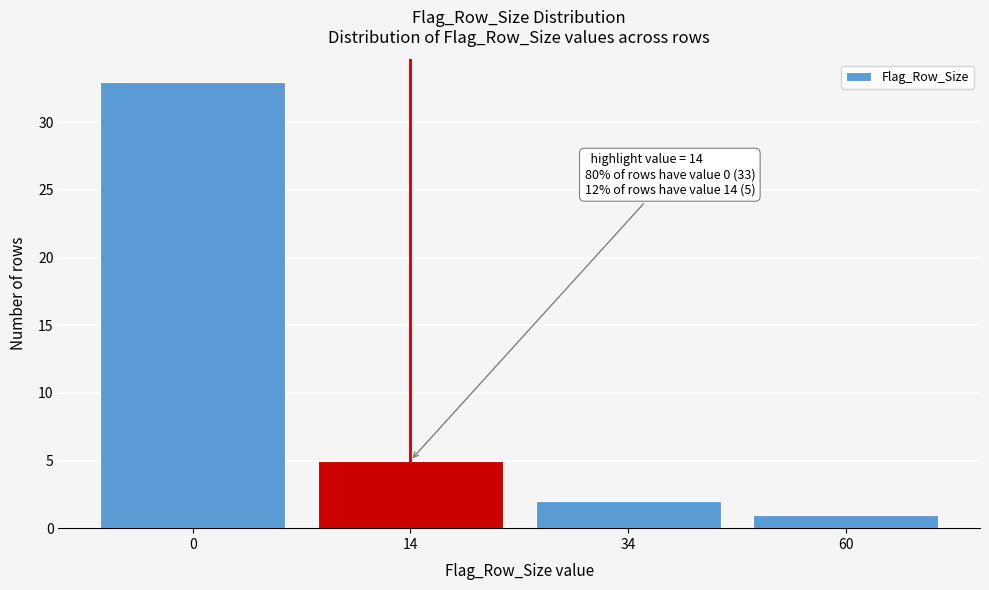

Reading right to left, list all the values displayed in this chart.

60=1	34=2	14=5	0=33